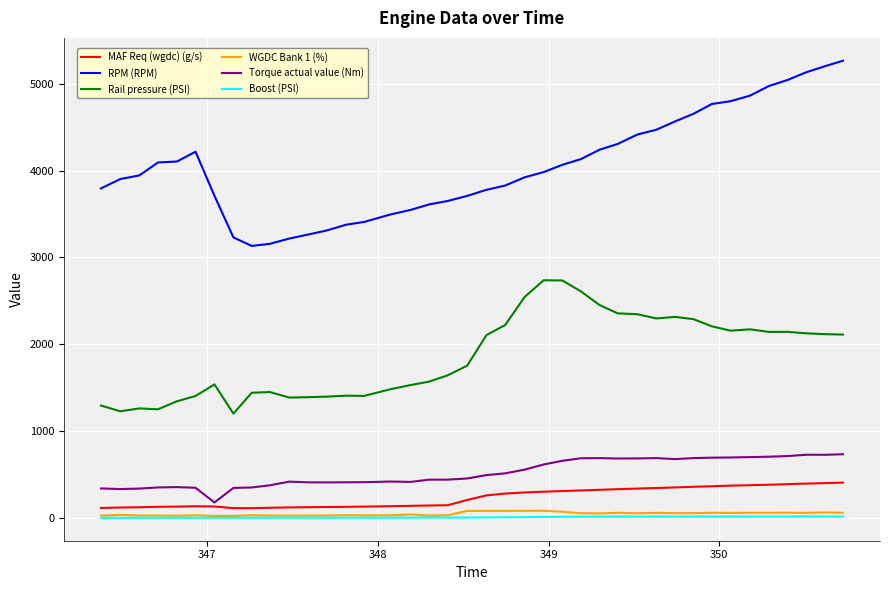

Which series has the largest range (max minus min)?

RPM (RPM)